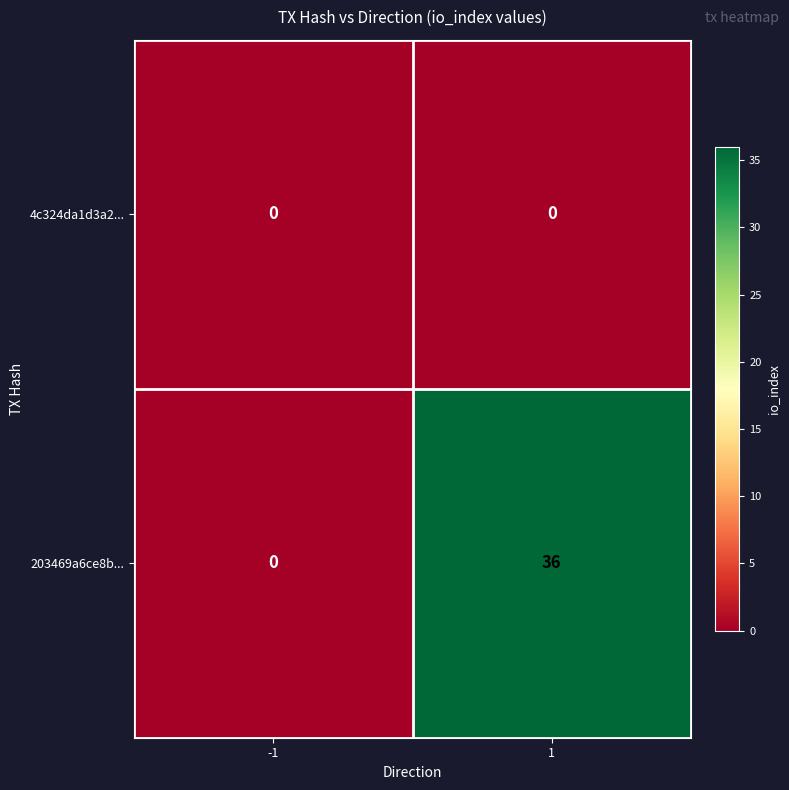

At how many categories does at least one series exceed 16?

1